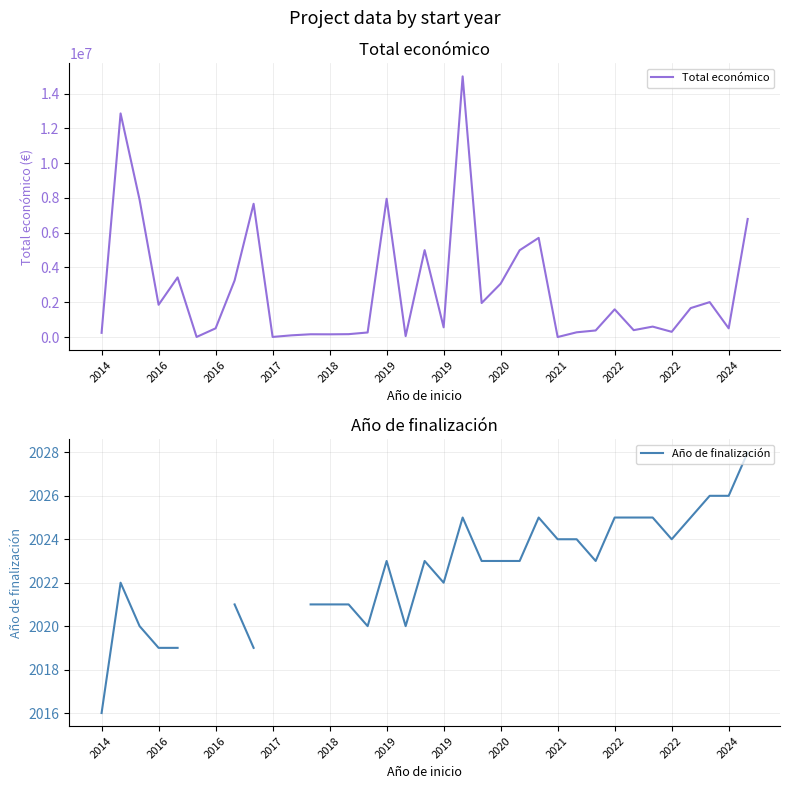

At which category is the sum across all series the highest?

19